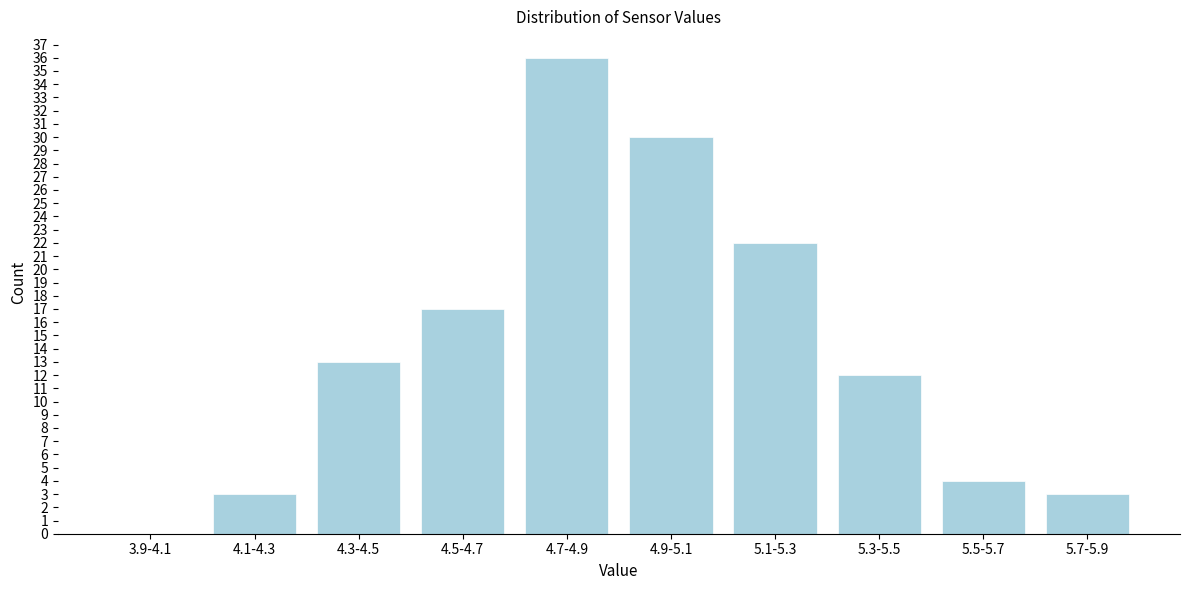

Reading left to right, list all the values displayed in this chart.

3.9-4.1=0	4.1-4.3=3	4.3-4.5=13	4.5-4.7=17	4.7-4.9=36	4.9-5.1=30	5.1-5.3=22	5.3-5.5=12	5.5-5.7=4	5.7-5.9=3